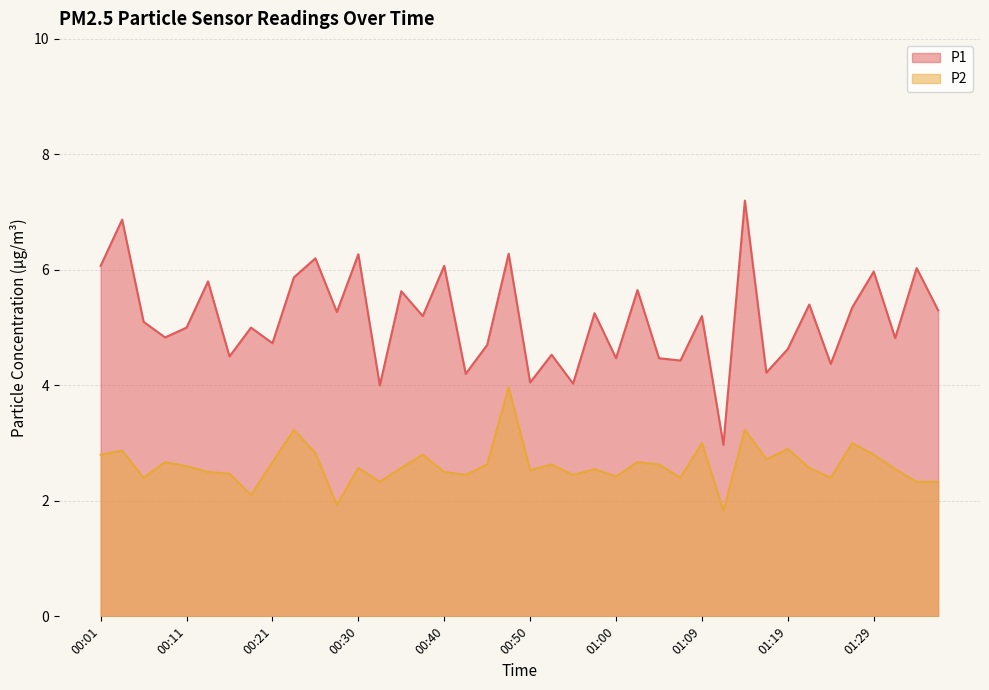

At which category does the chart reach its peak across all series?

01:14